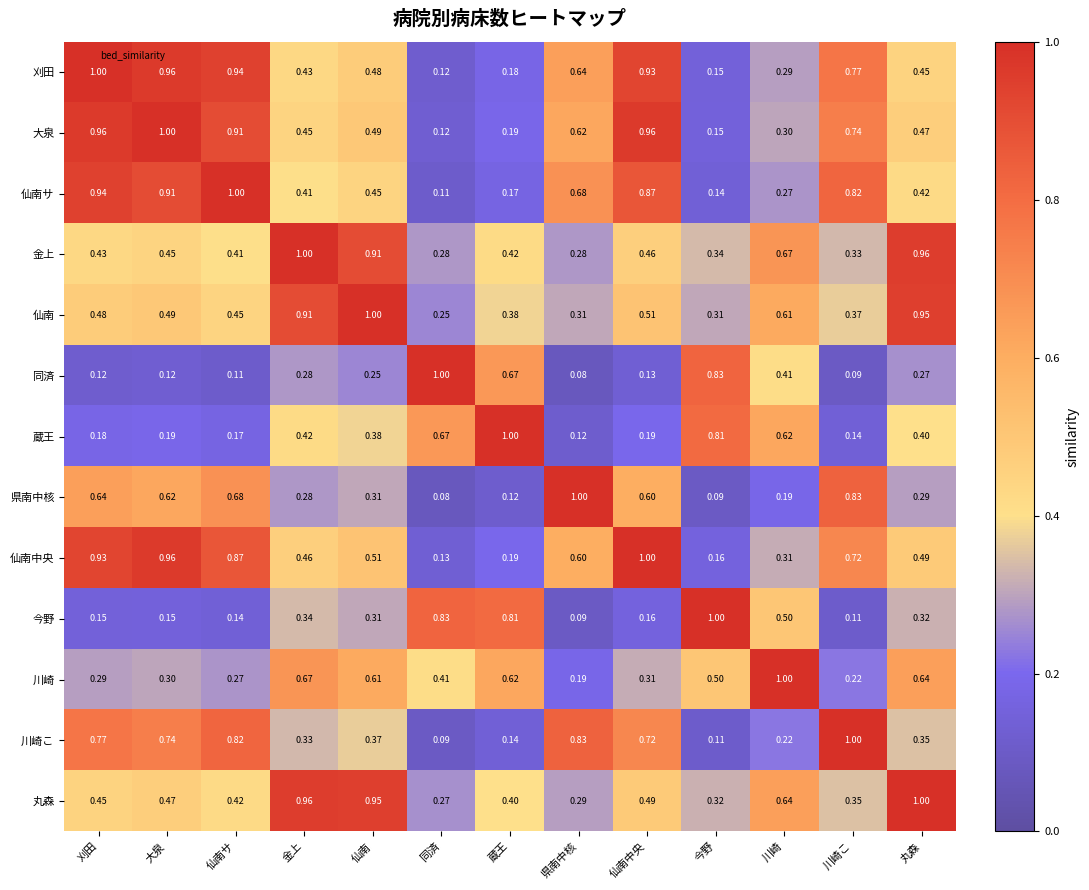

Which category has the highest value in the 金上 series?

金上